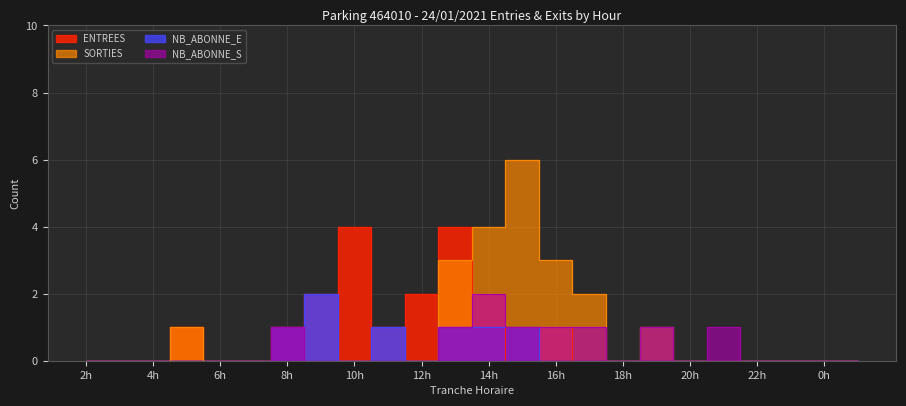

What is the difference between the second highest and minimum values in the SORTIES series?

4